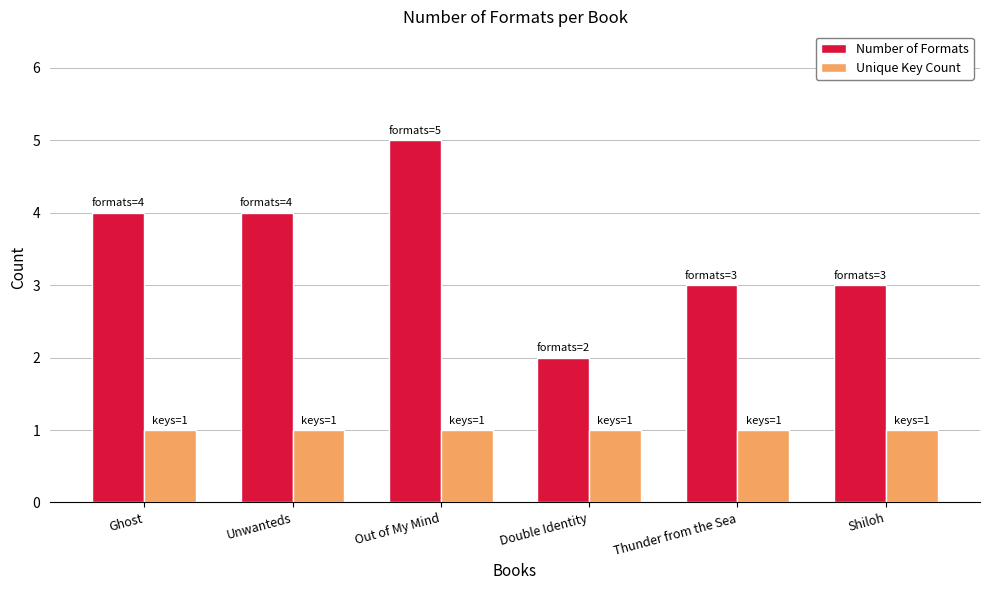

What is the difference between the second highest and minimum values in the Number of Formats series?

2